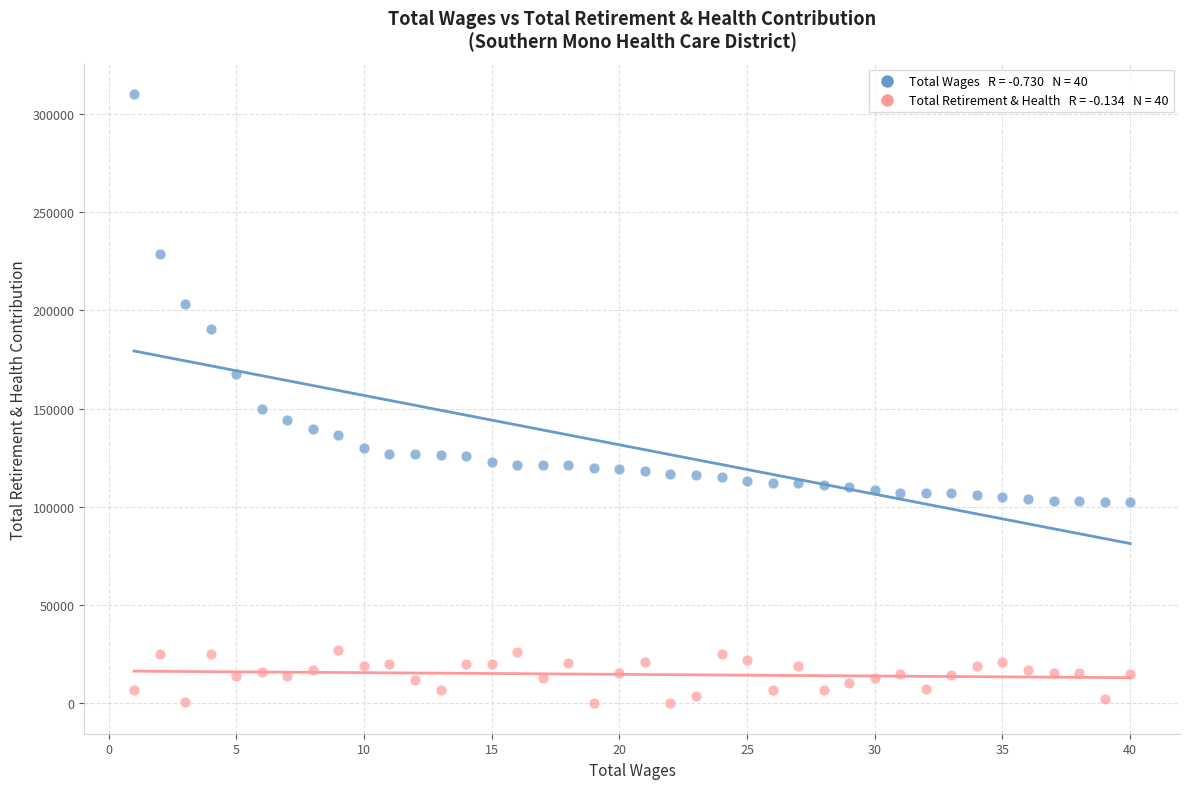

Across all data points, what is the range of Y values (max minus min)?

310133